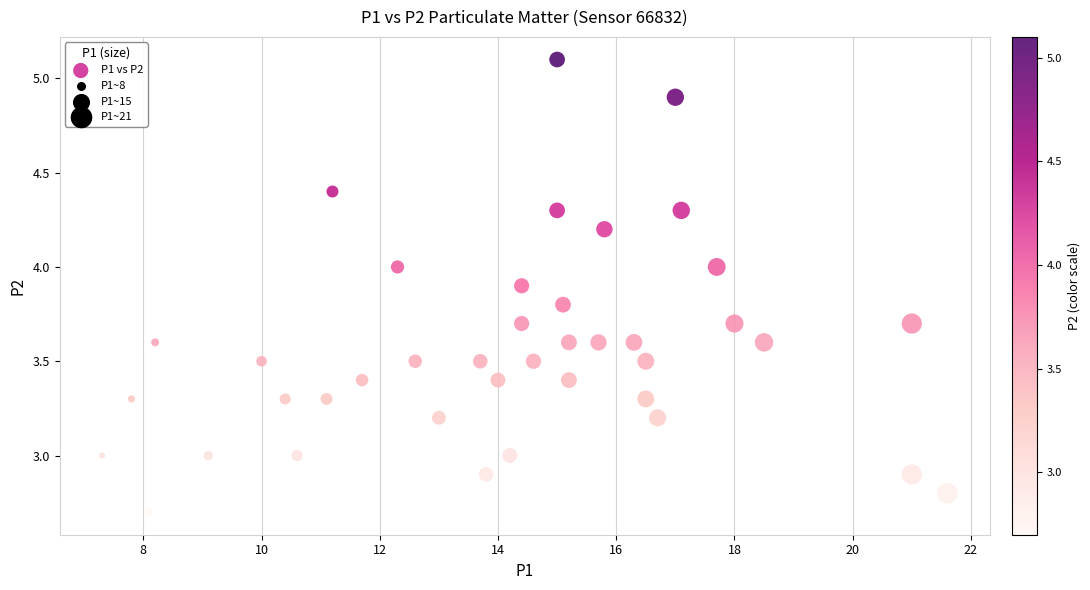

What is the range of Y values (max minus min)?

2.4